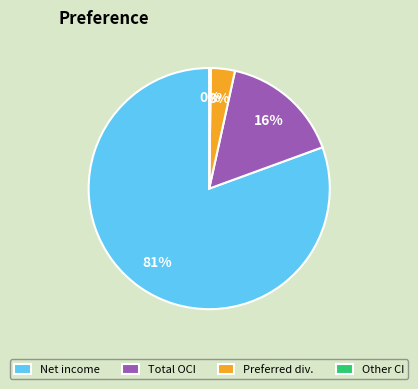

To the nearest percent, what percentage of the pie is Preferred div.?

3%